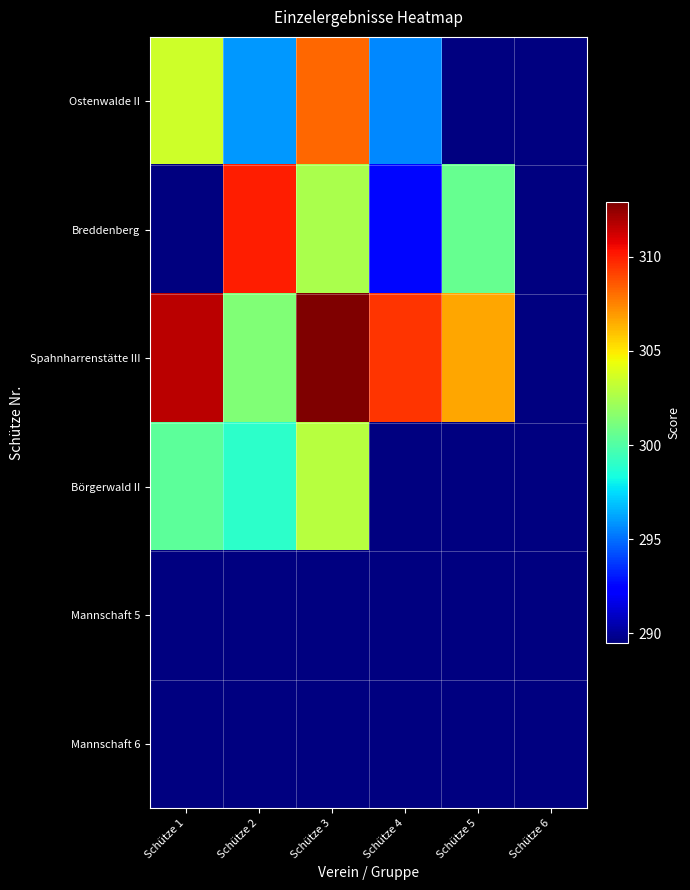

What is the maximum value for Spahnharrenstätte III?

312.9